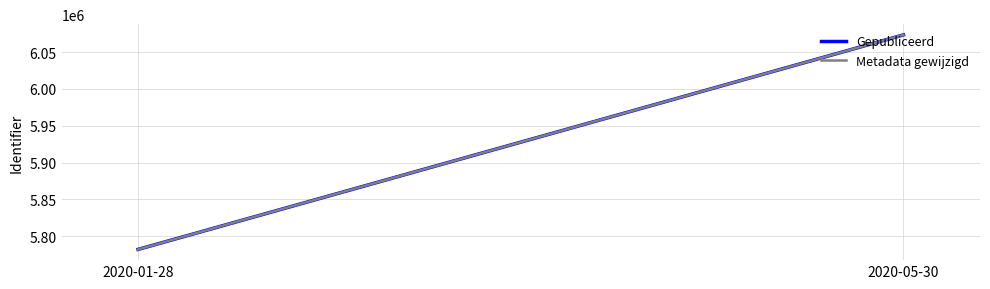

What is the sum of all Metadata gewijzigd values?

11855434